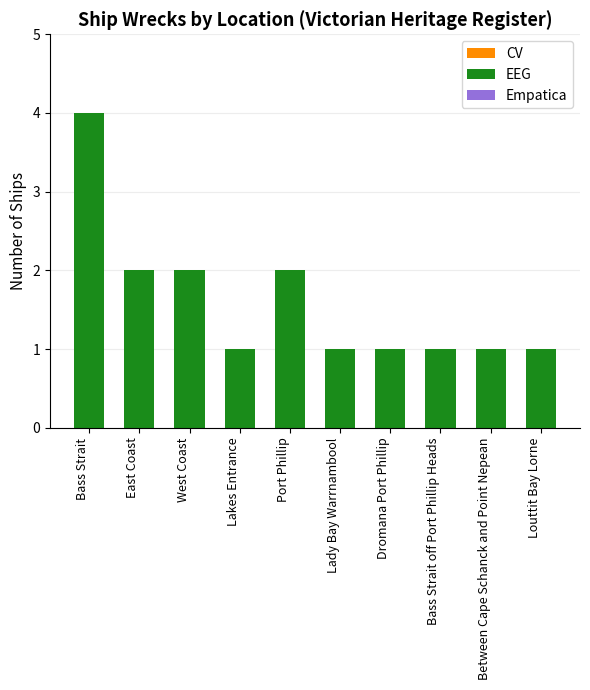

Reading right to left, transcribe all the data shown in this chart.

1	1	1	1	1	2	1	2	2	4